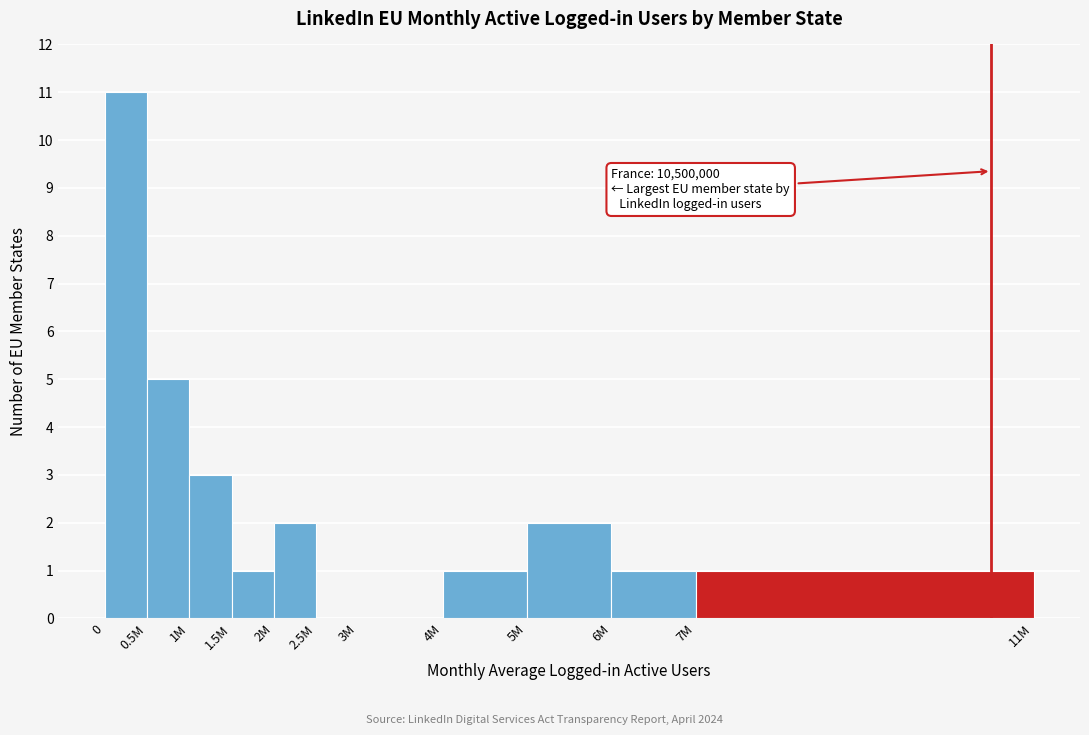

Reading left to right, list all the values displayed in this chart.

0=11	0.5M=5	1M=3	1.5M=1	2M=2	2.5M=0	3M=0	4M=1	5M=2	6M=1	7M=1